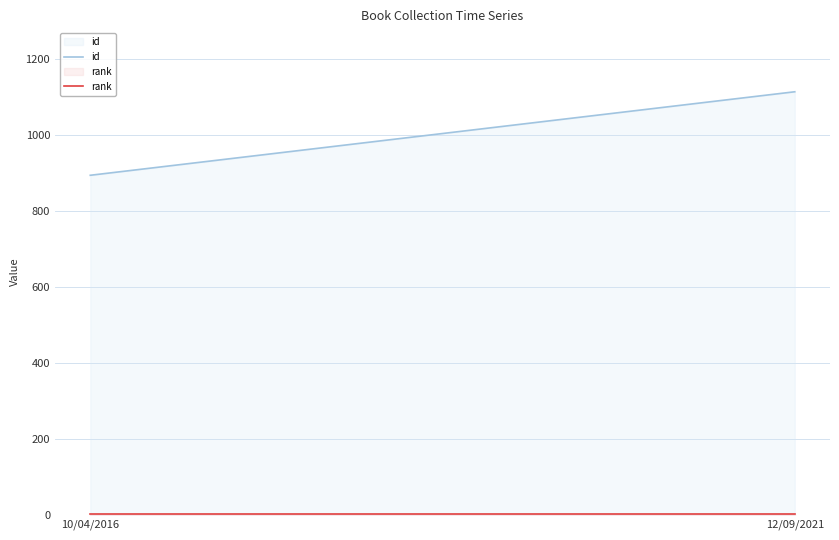

The id series shows 1595 at 12/09/2021. True or false?

False